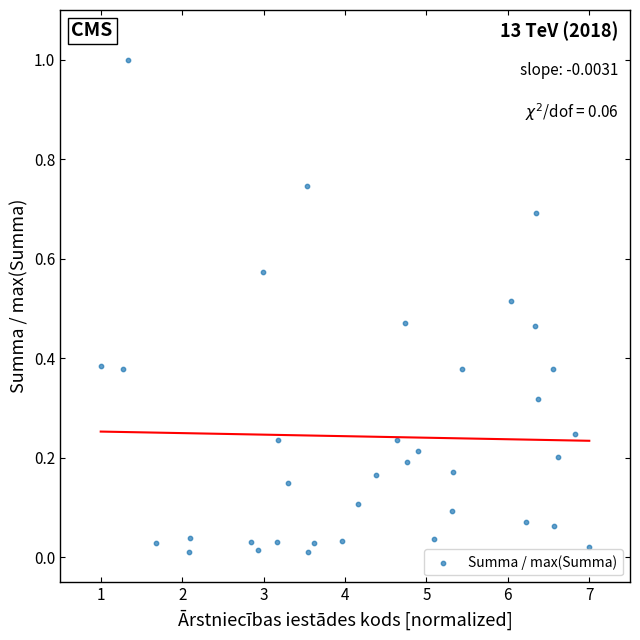

What is the range of Y values (max minus min)?

1.0